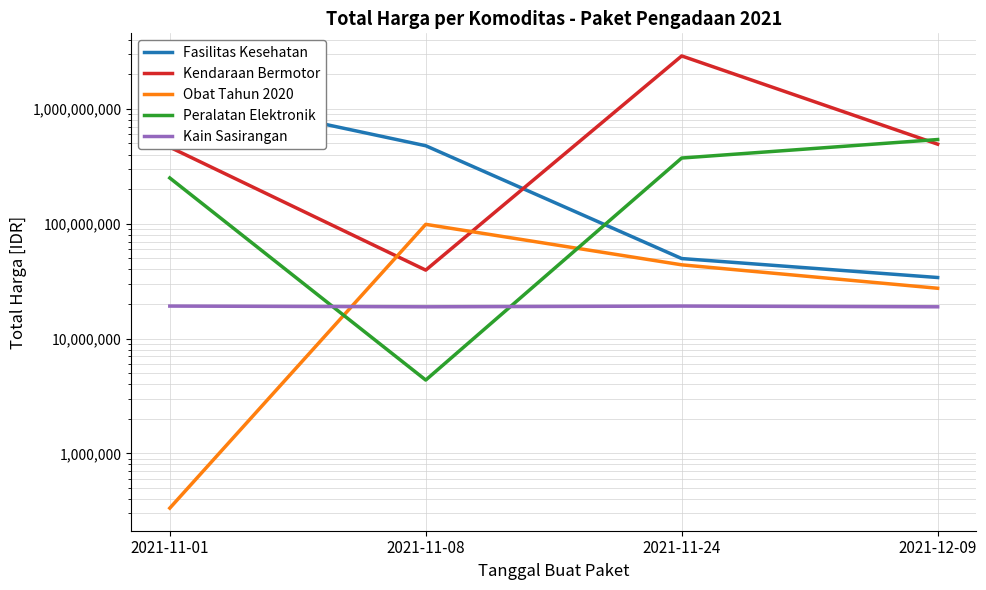

Which series has the largest range (max minus min)?

Kendaraan Bermotor